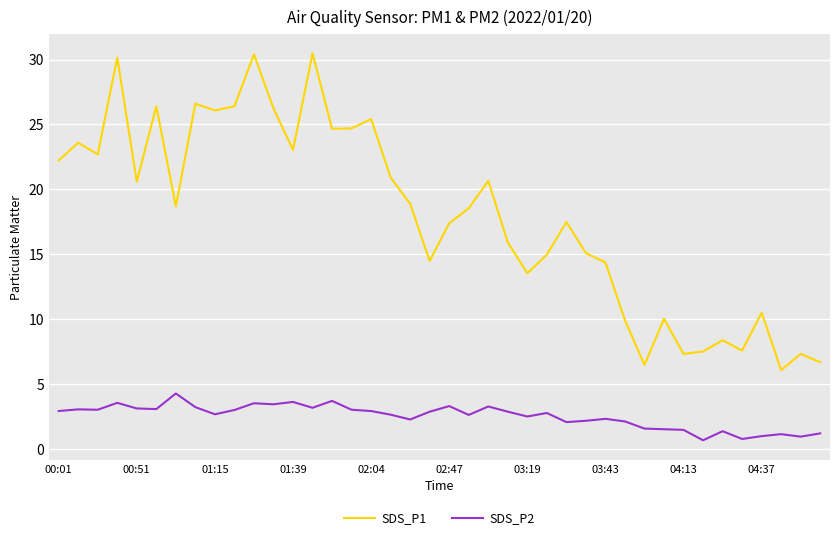

Rank the series by their average value, from highest to lowest.

SDS_P1, SDS_P2